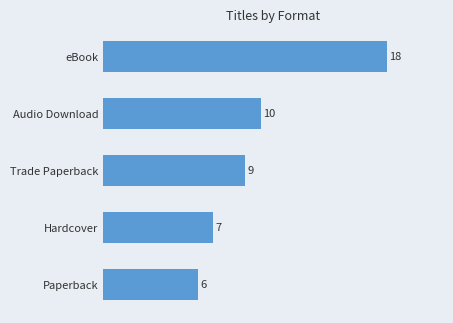

Reading top to bottom, transcribe all the data shown in this chart.

18	10	9	7	6